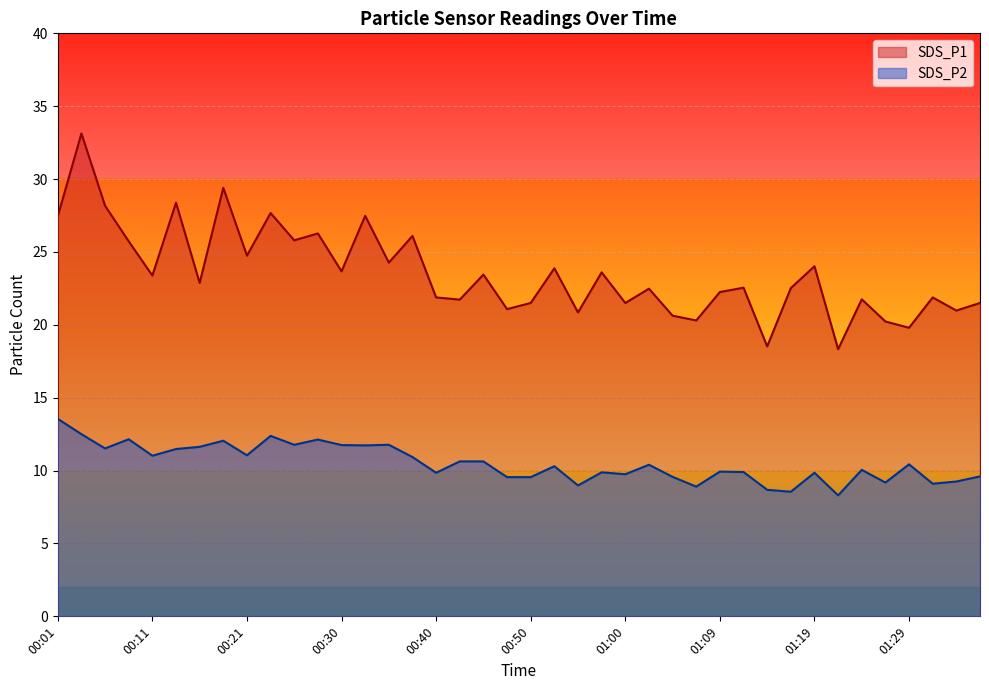

How many lines are shown in the chart?

2